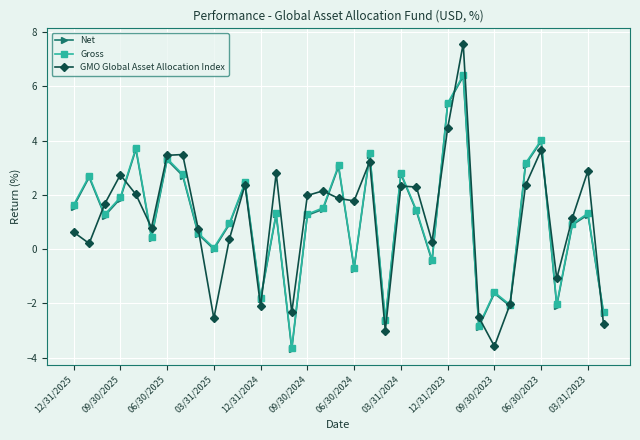

How many interior local valleys does the GMO Global Asset Allocation Index series have?

10